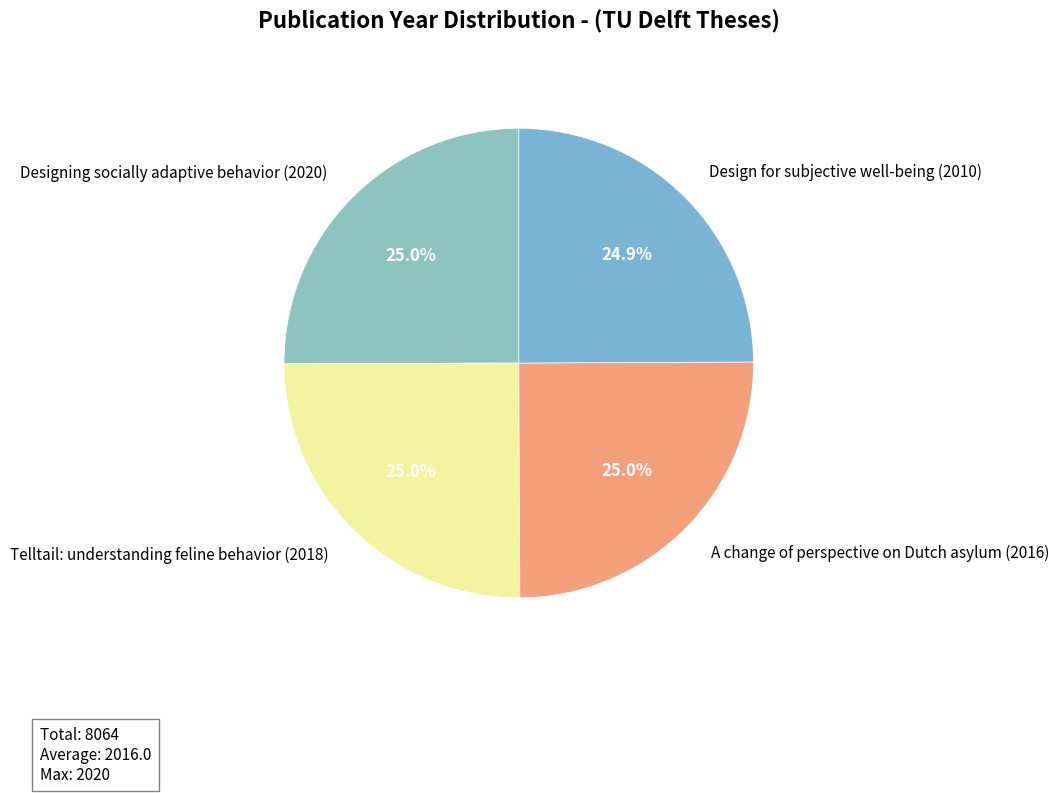

What is the ratio of the value at Telltail: understanding feline behavior (2018) to the value at Designing socially adaptive behavior (2020)?

1.0